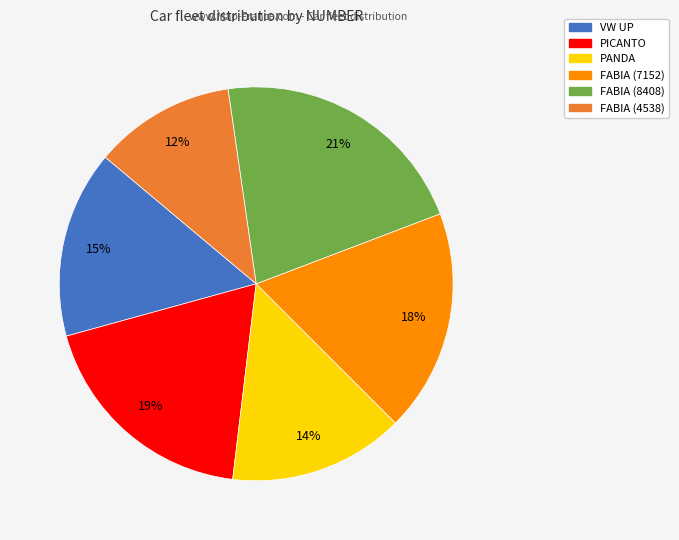

Is there a majority slice in this chart?

No